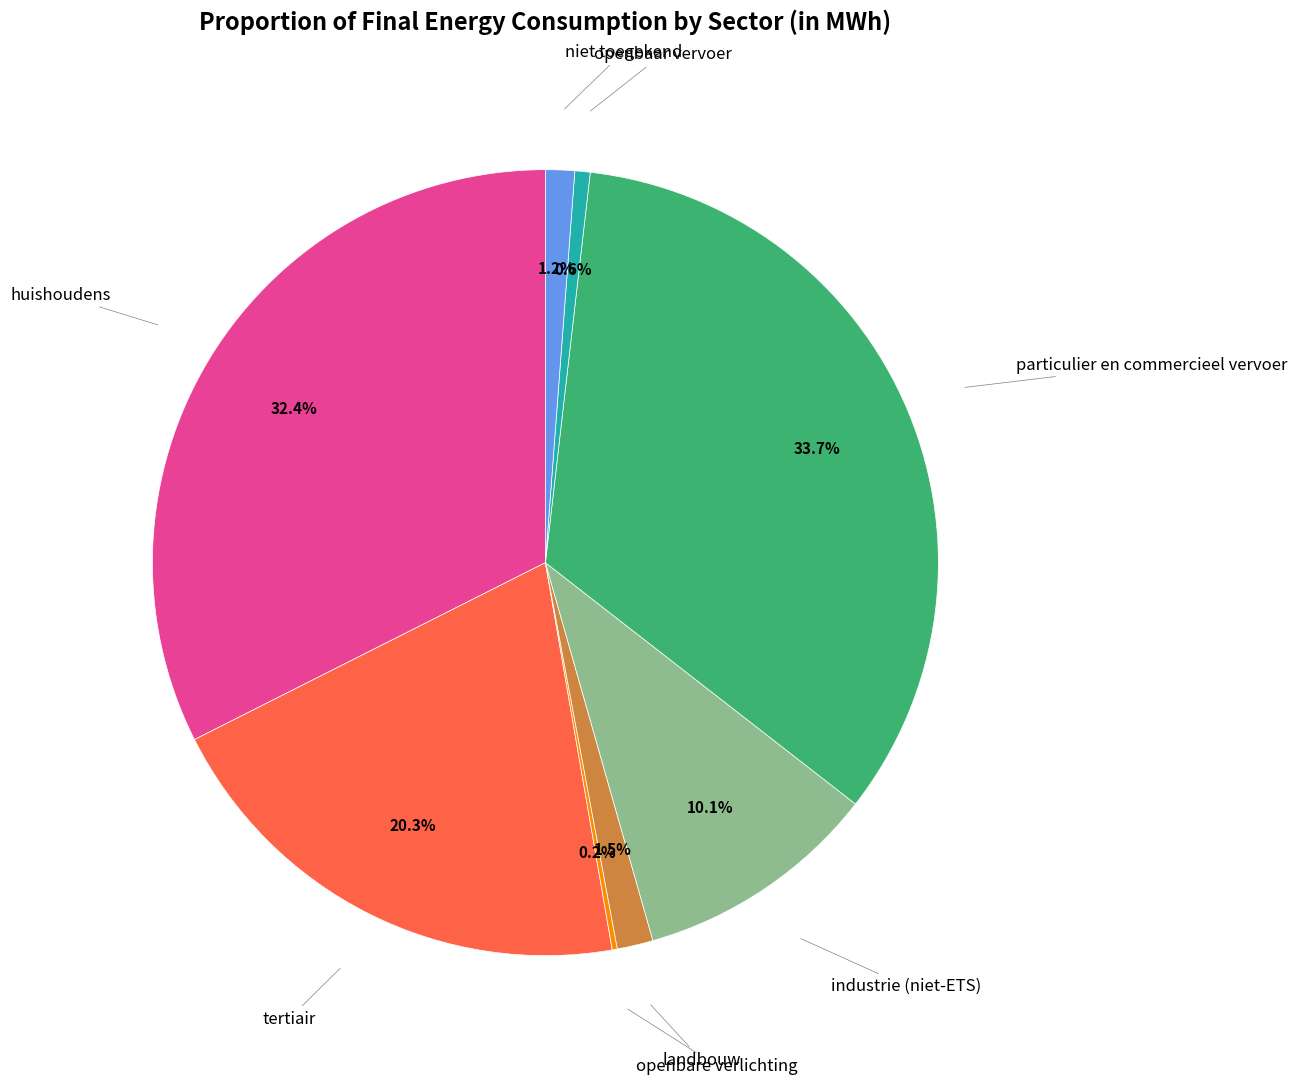

Does any single category account for the majority?

No